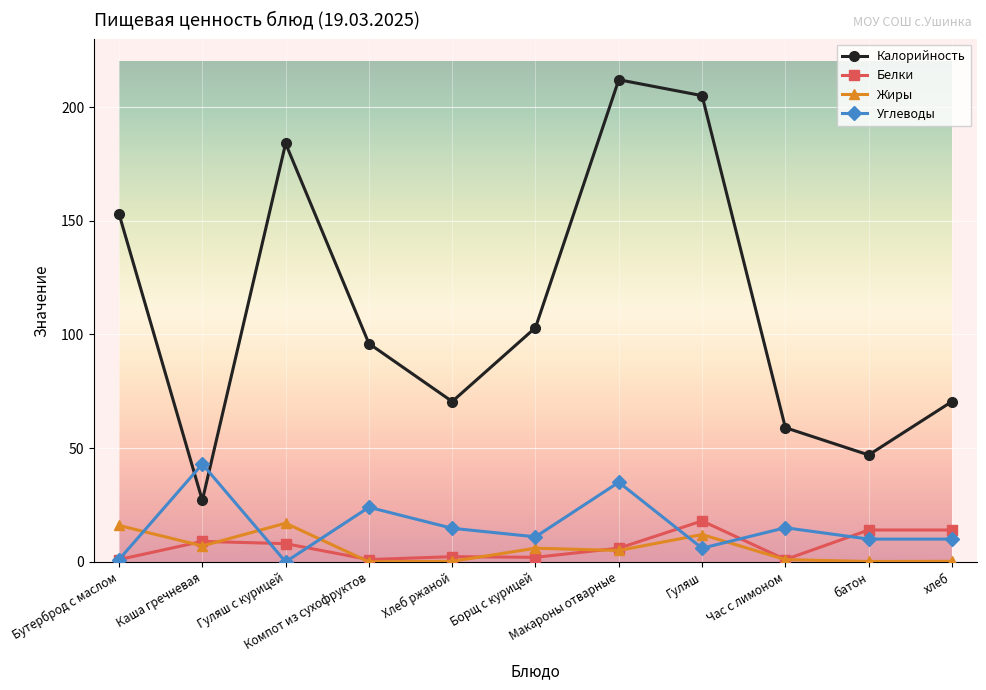

Between Бутерброд с маслом and Борщ с курицей, which series saw the biggest shift?

Калорийность